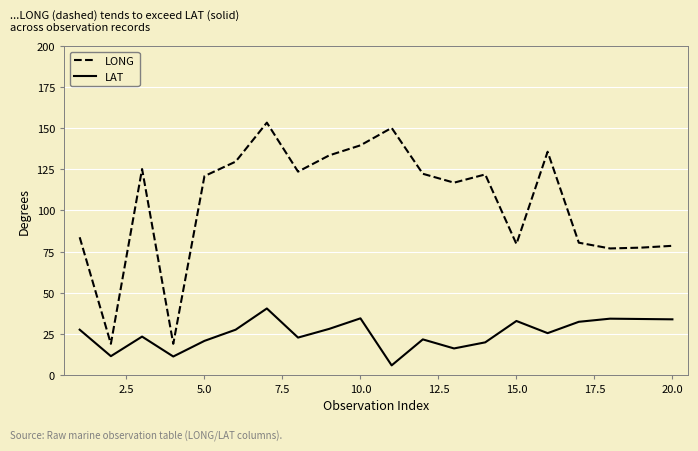

Which series has the largest range (max minus min)?

LONG